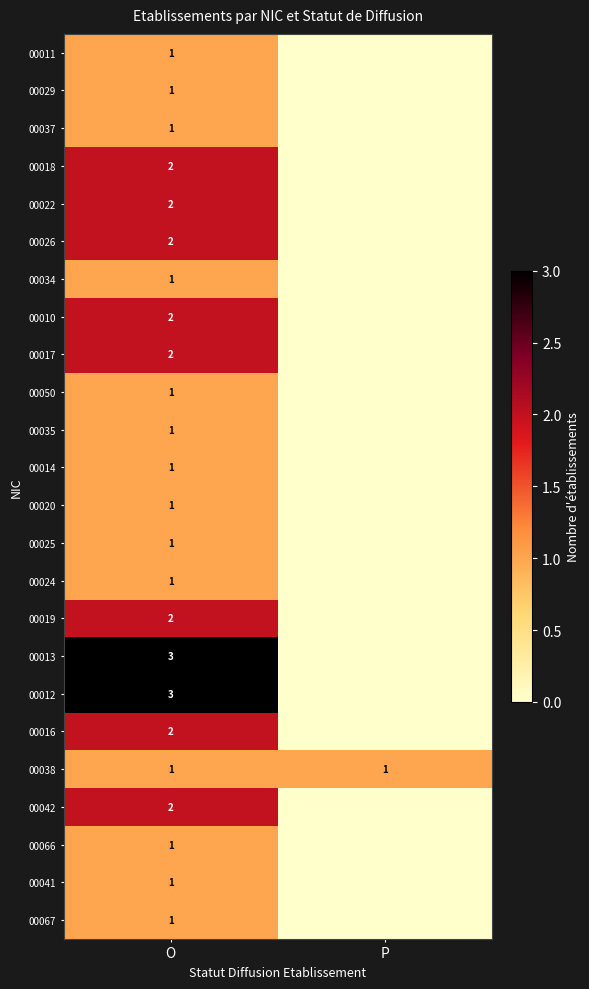

Is it true that 00022 equals 2 at O?

True